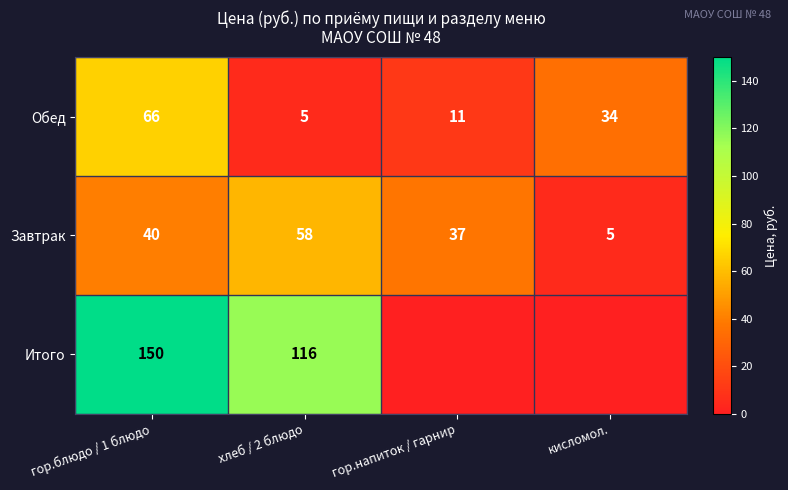

What is the average value of the Завтрак series?

35